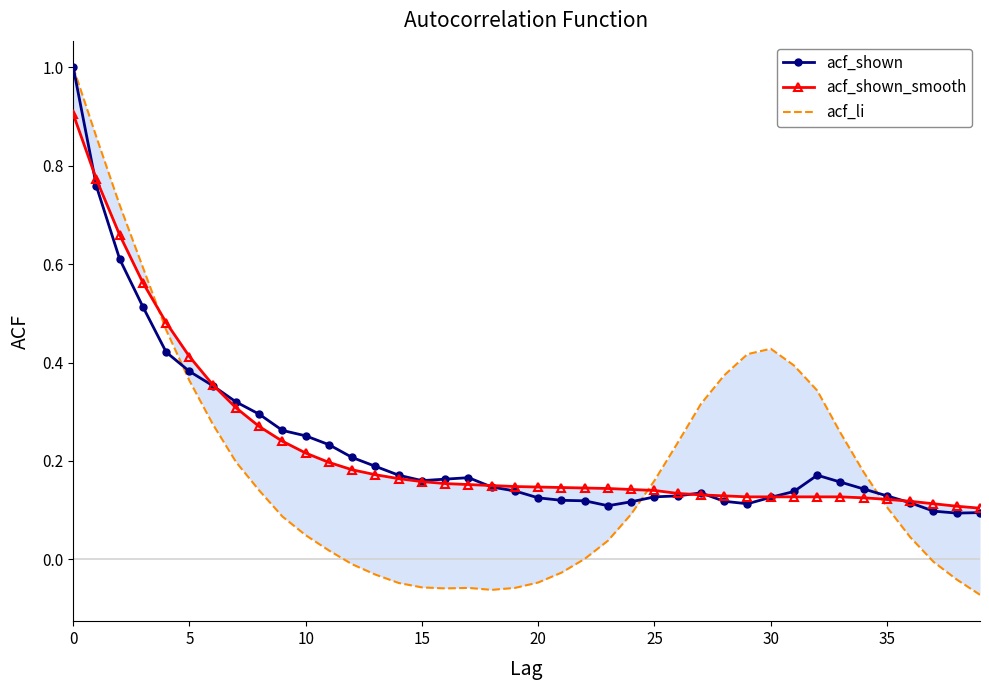

Rank the series at 21 from highest to lowest value.

acf_shown_smooth, acf_shown, acf_li